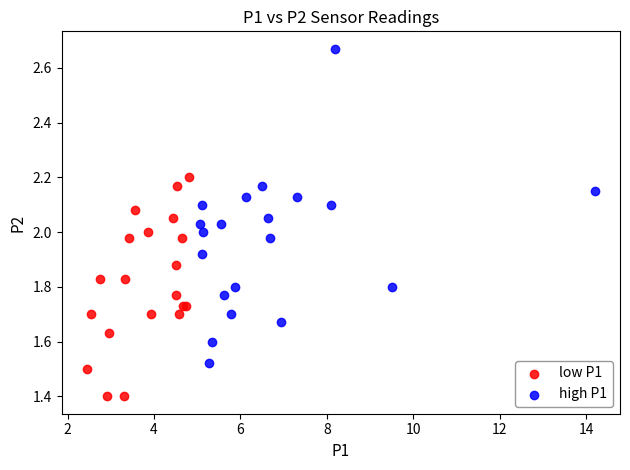

What are all the series names shown in the legend?

low P1, high P1